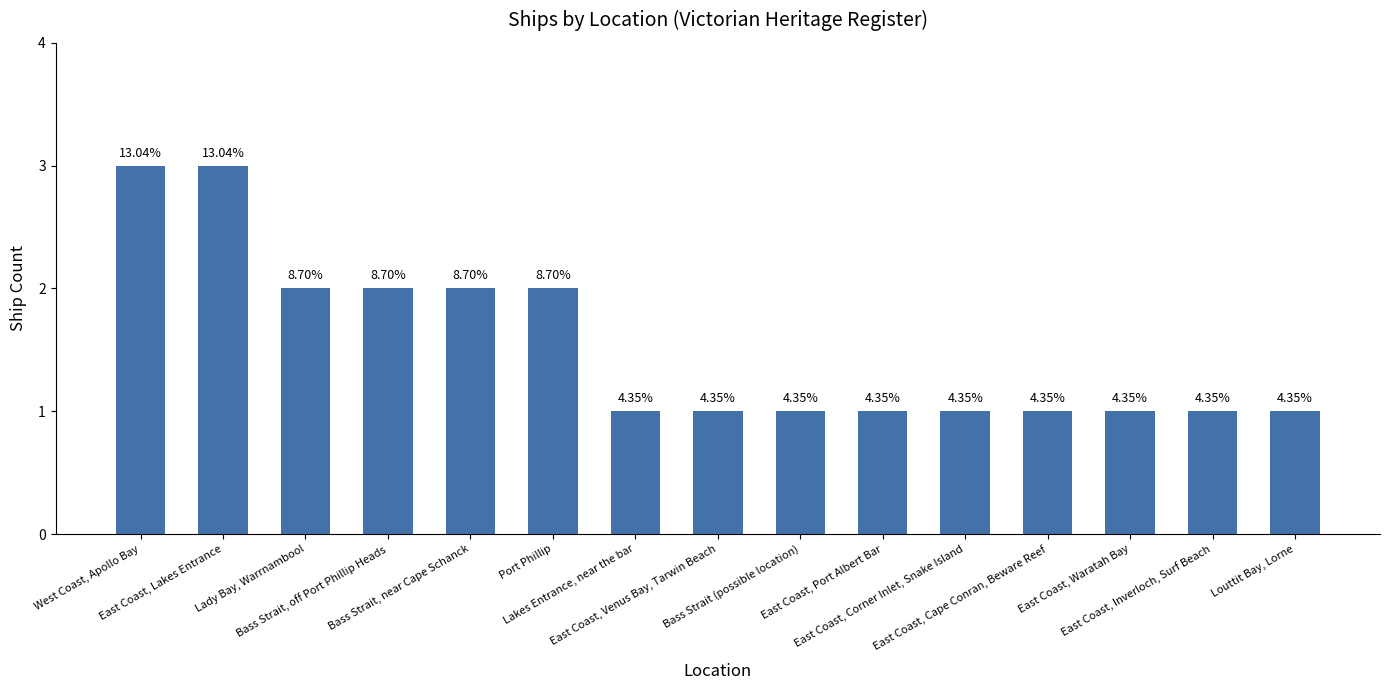

What position from the left is East Coast, Cape Conran, Beware Reef?

12